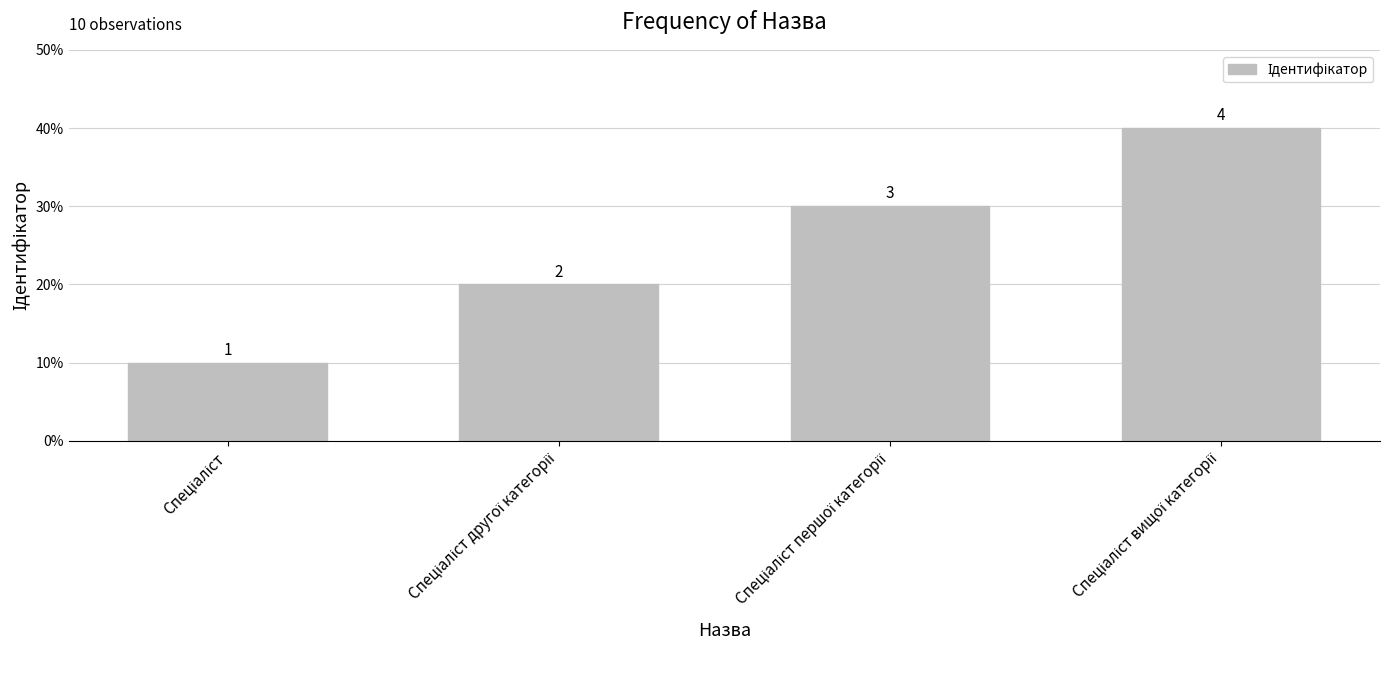

True or false: the data shows 0.2 at Спеціаліст.

False